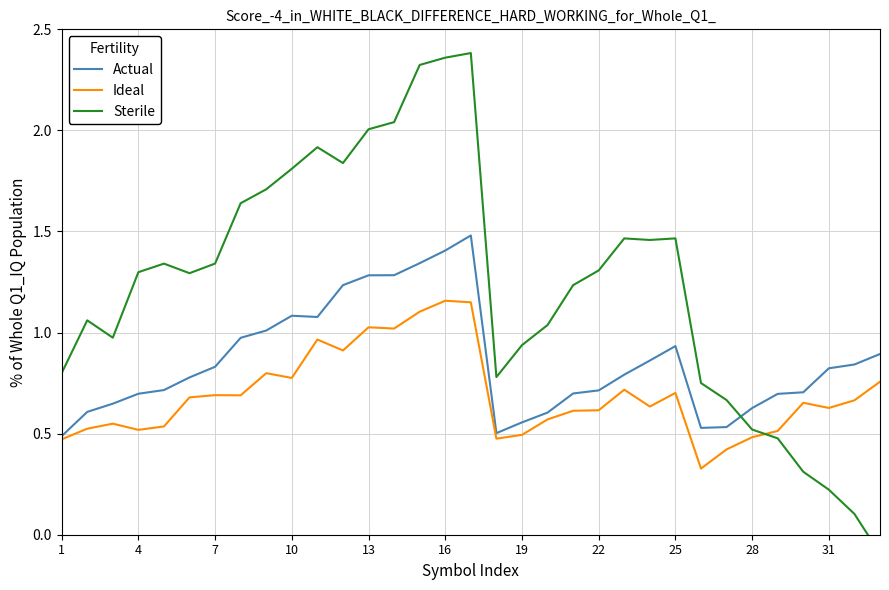

Reading left to right, list all the values displayed in this chart.

Actual: 0.5	0.6	0.6	0.7	0.7	0.8	0.8	1.0	1.0	1.1	1.1	1.2	1.3	1.3	1.3	1.4	1.5	0.5	0.6	0.6	0.7	0.7	0.8	0.9	0.9	0.5	0.5	0.6	0.7	0.7	0.8	0.8	0.9
Ideal: 0.5	0.5	0.5	0.5	0.5	0.7	0.7	0.7	0.8	0.8	1.0	0.9	1.0	1.0	1.1	1.2	1.1	0.5	0.5	0.6	0.6	0.6	0.7	0.6	0.7	0.3	0.4	0.5	0.5	0.7	0.6	0.7	0.8
Sterile: 0.8	1.1	1.0	1.3	1.3	1.3	1.3	1.6	1.7	1.8	1.9	1.8	2.0	2.0	2.3	2.4	2.4	0.8	0.9	1.0	1.2	1.3	1.5	1.5	1.5	0.8	0.7	0.5	0.5	0.3	0.2	0.1	-0.1